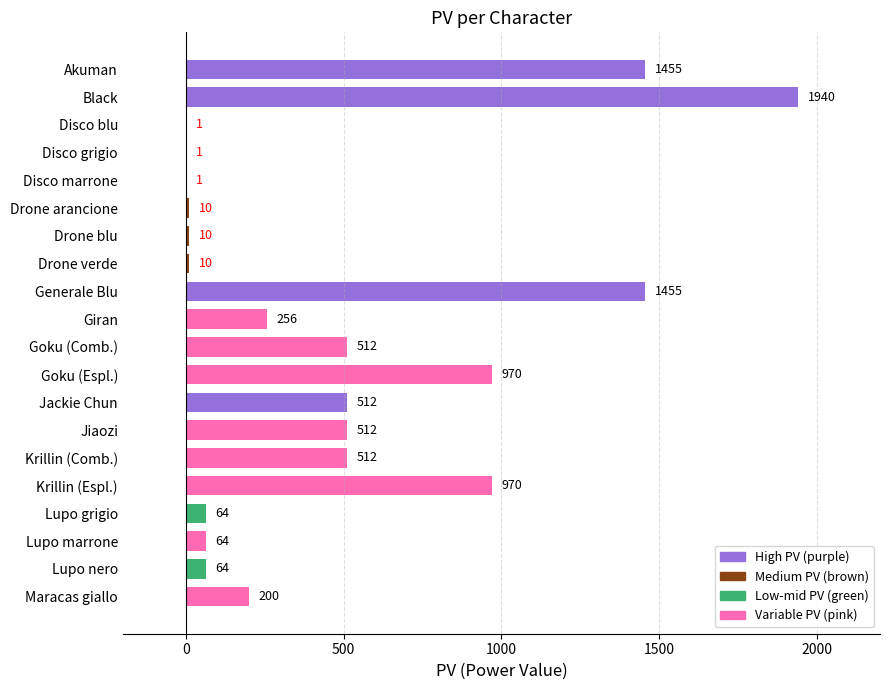

Read the value at Krillin (Espl.), to the nearest 100.

1000